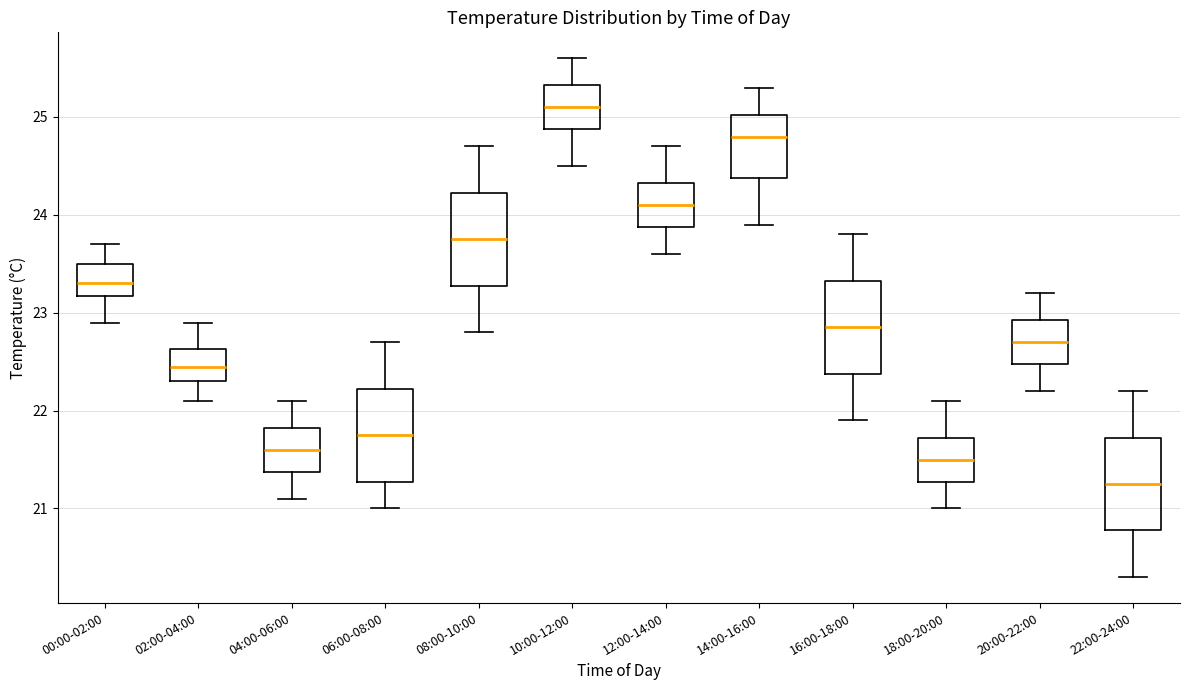

Reading left to right, transcribe this box plot: for each box, give where its median line is, the range the box spans, and where its two whiskers end, as read against the y-axis. The values are not printed on the chart, so give them approximately, as read against the axis.

00:00-02:00: median 23.3, box 23.2 to 23.5, whiskers 22.9 to 23.7
02:00-04:00: median 22.5, box 22.3 to 22.6, whiskers 22.1 to 22.9
04:00-06:00: median 21.6, box 21.4 to 21.8, whiskers 21.1 to 22.1
06:00-08:00: median 21.8, box 21.3 to 22.2, whiskers 21.0 to 22.7
08:00-10:00: median 23.8, box 23.3 to 24.2, whiskers 22.8 to 24.7
10:00-12:00: median 25.1, box 24.9 to 25.3, whiskers 24.5 to 25.6
12:00-14:00: median 24.1, box 23.9 to 24.3, whiskers 23.6 to 24.7
14:00-16:00: median 24.8, box 24.4 to 25.0, whiskers 23.9 to 25.3
16:00-18:00: median 22.9, box 22.4 to 23.3, whiskers 21.9 to 23.8
18:00-20:00: median 21.5, box 21.3 to 21.7, whiskers 21.0 to 22.1
20:00-22:00: median 22.7, box 22.5 to 22.9, whiskers 22.2 to 23.2
22:00-24:00: median 21.3, box 20.8 to 21.7, whiskers 20.3 to 22.2